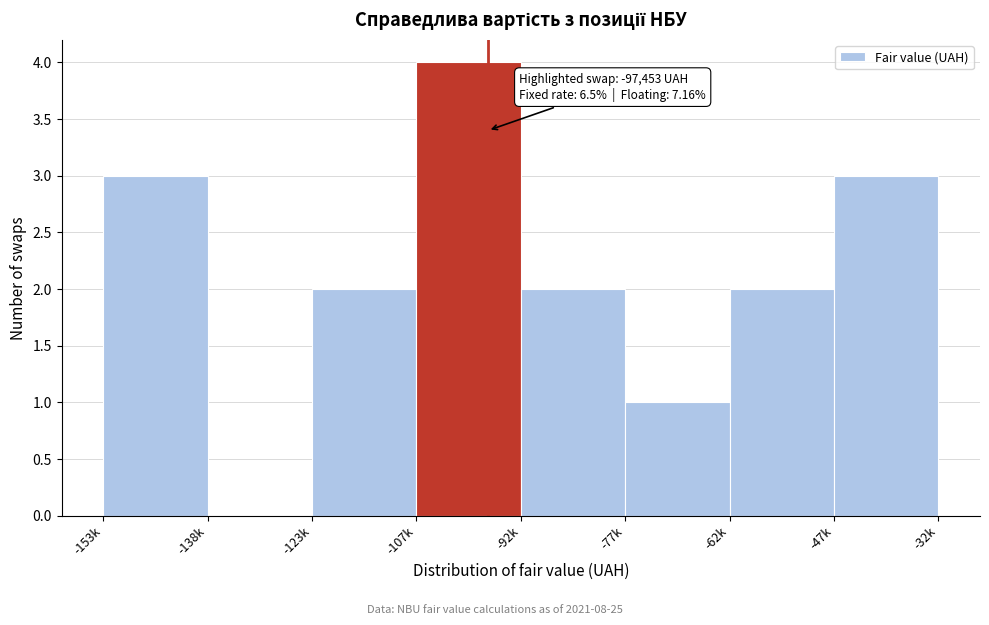

Reading right to left, transcribe all the data shown in this chart.

-32k=3	-62k=2	-77k=1	-92k=2	-107k=4	-123k=2	-138k=0	-153k=3